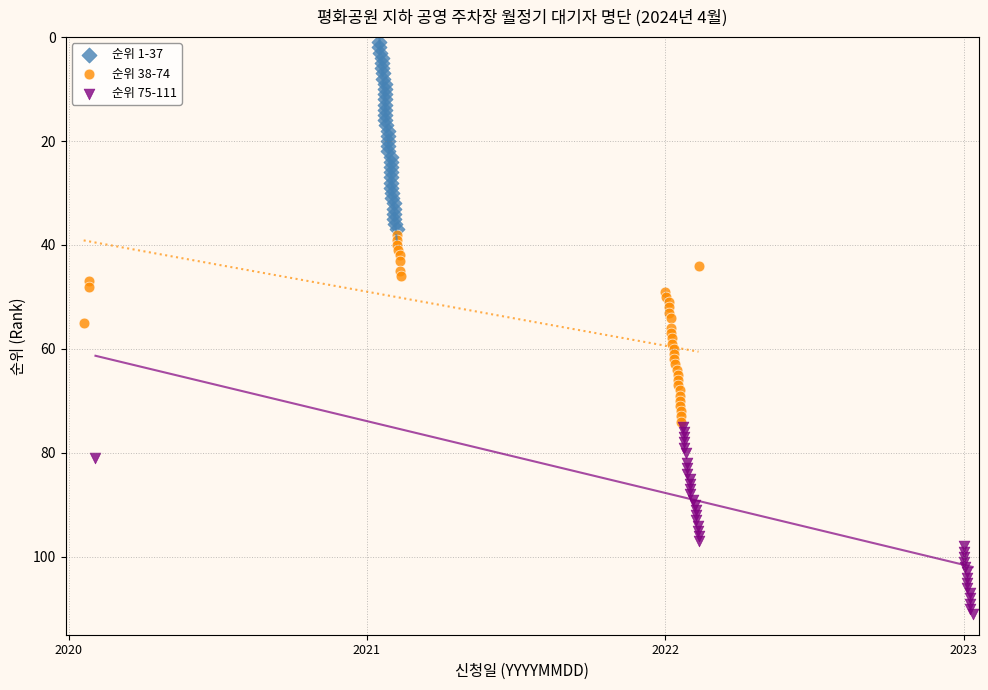

Which series reaches the minimum Y coordinate?

순위 1-37